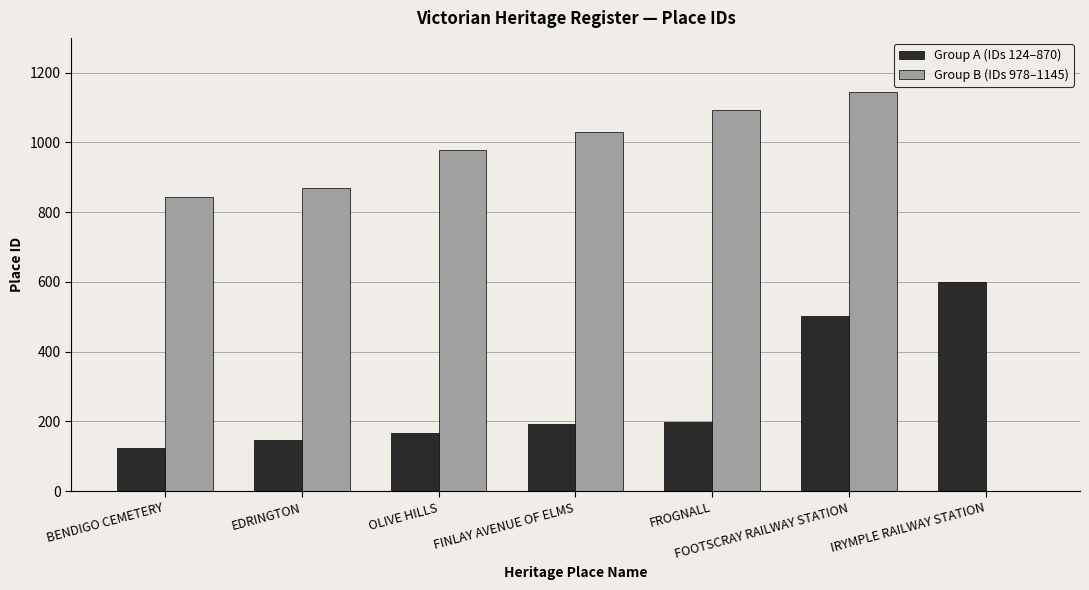

Which series has the largest total across all categories?

Group B (IDs 978–1145)